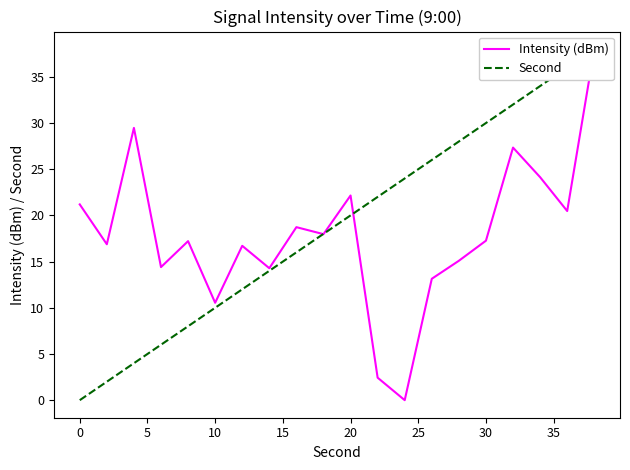

At how many categories does at least one series exceed 21?

12